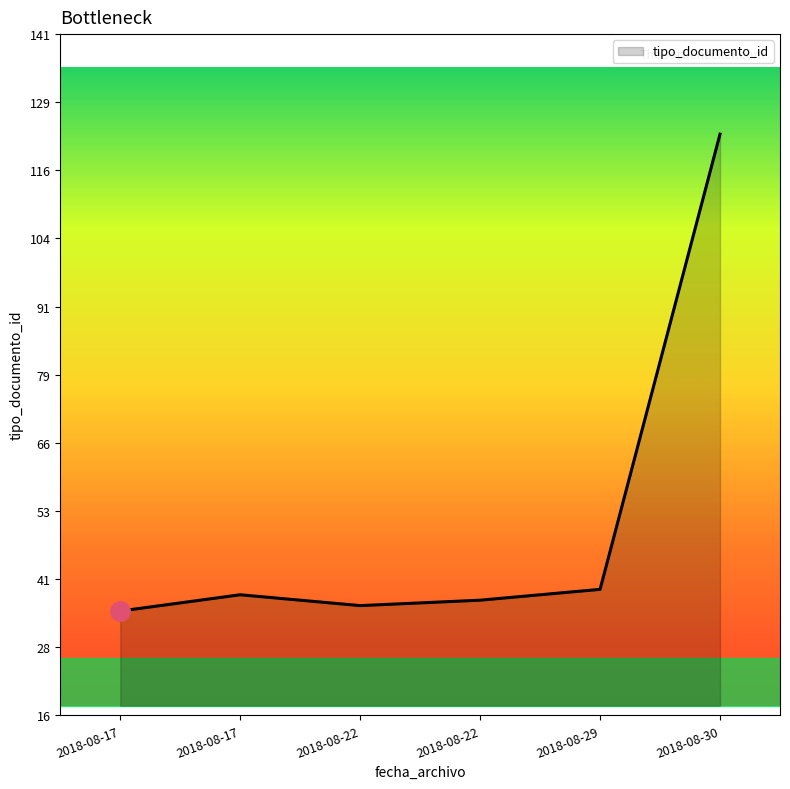

How many distinct data groups are displayed?

1